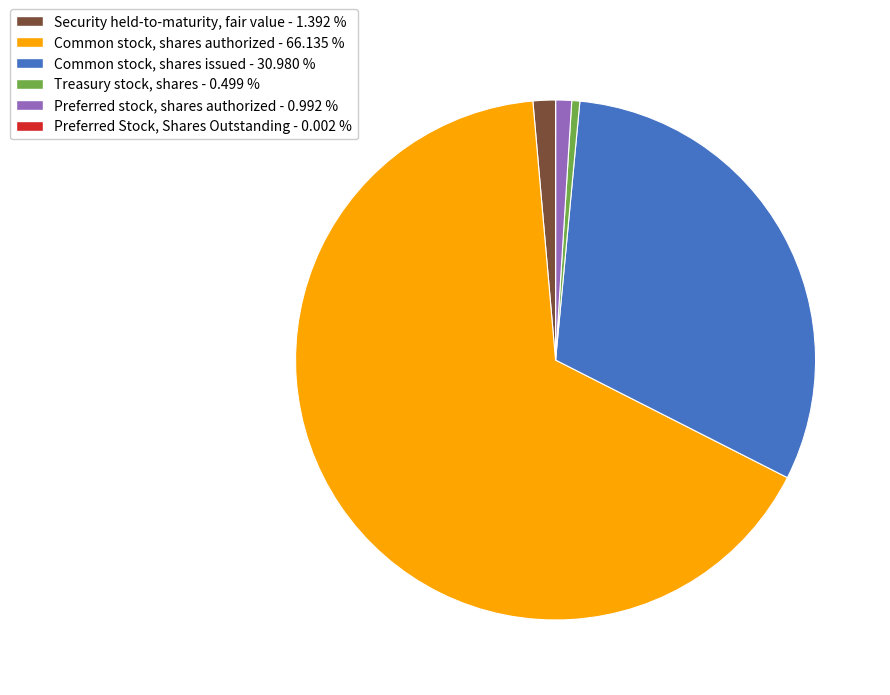

Is Common stock, shares authorized the majority of the pie?

Yes